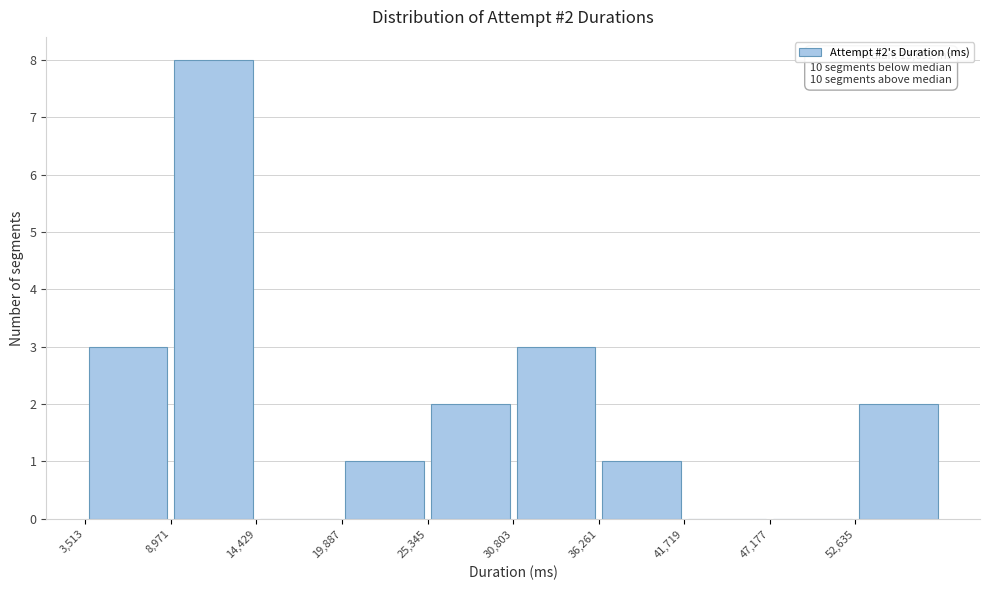

Over which range of the x-axis is the bar tallest?

9000 to 14000